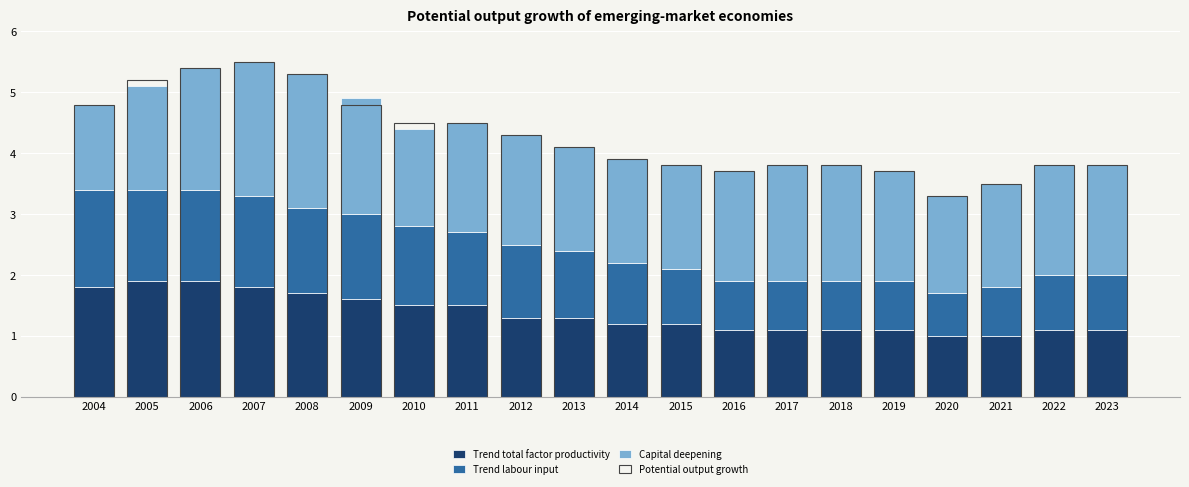

The value of Trend total factor productivity at 2004 is 0.8. True or false?

False